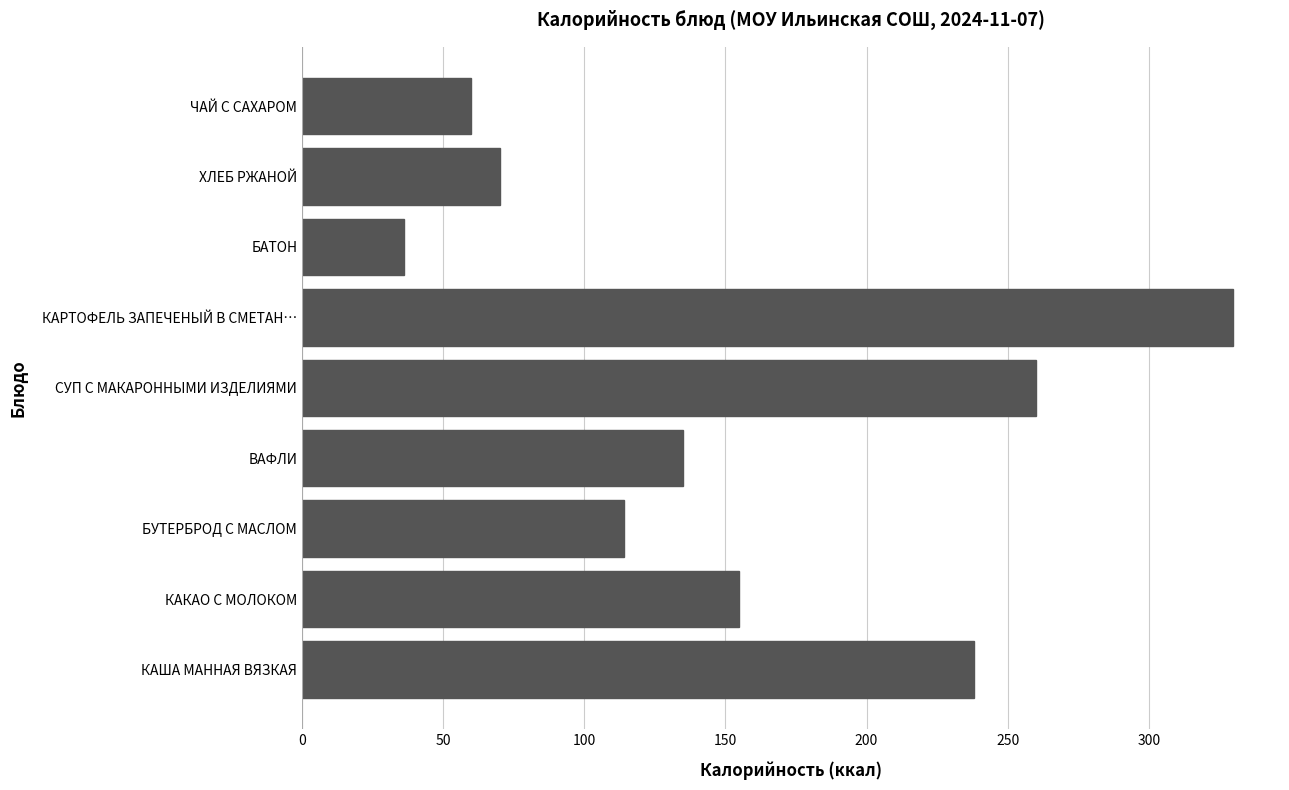

Does the chart contain stacked bars?

No